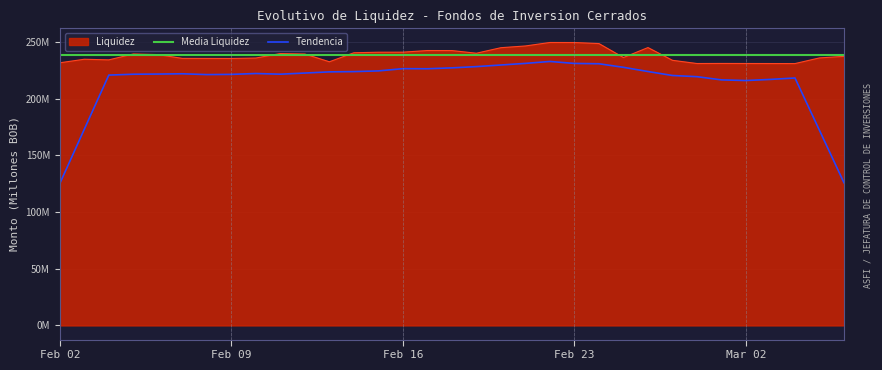

What value does the data have at Feb 23?

249.4